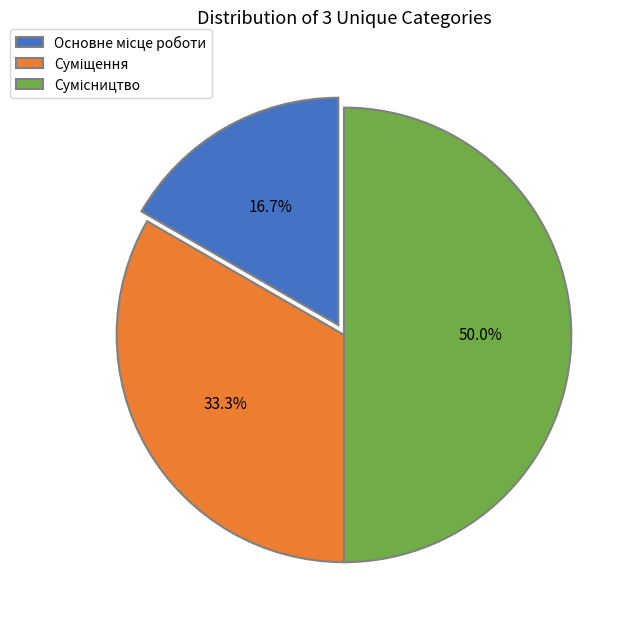

Is it true that Основне місце роботи is 17% of the pie?

True